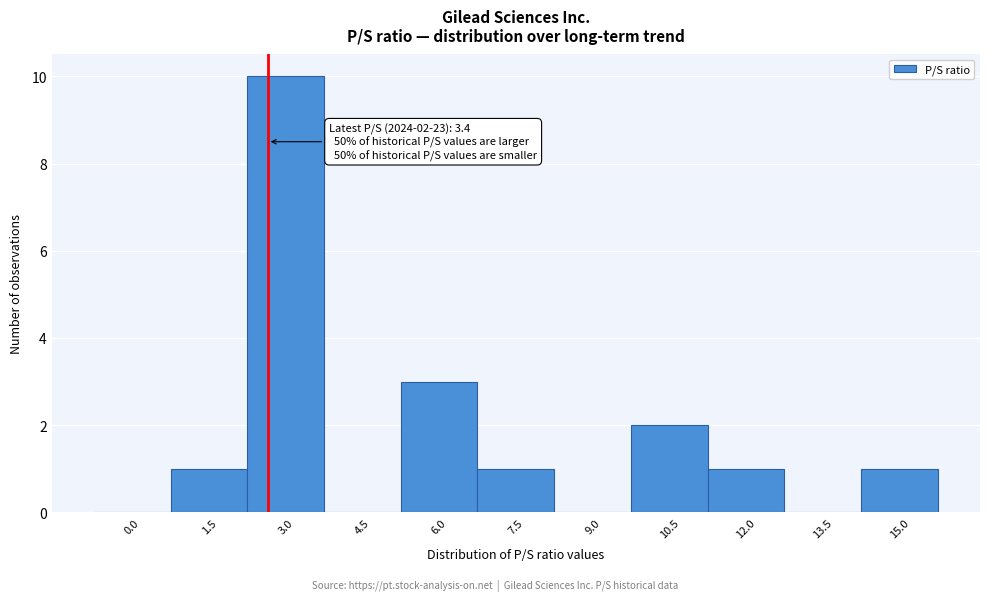

Reading right to left, what are all the values shown in this chart?

15.0=1	13.5=0	12.0=1	10.5=2	9.0=0	7.5=1	6.0=3	4.5=0	3.0=10	1.5=1	0.0=0